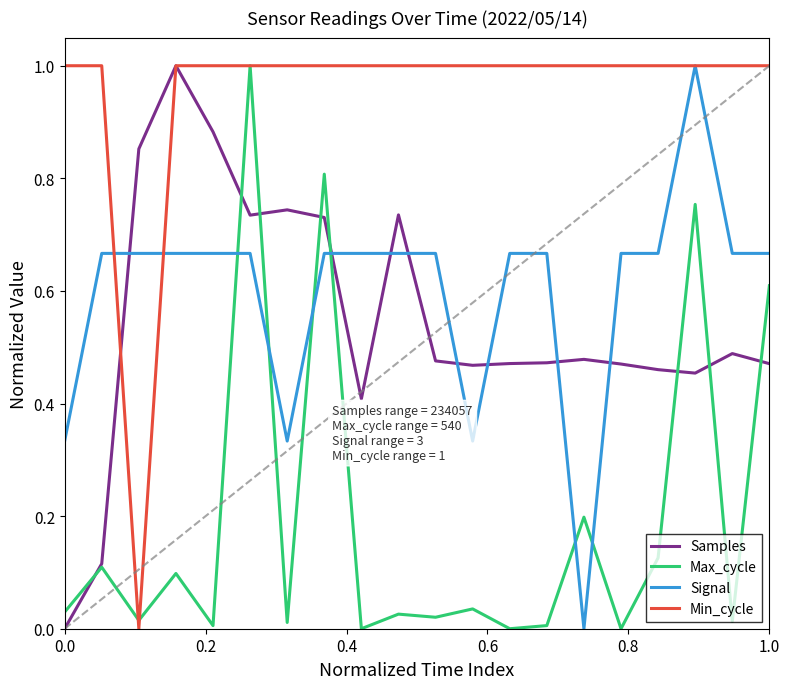

Which series ends up on top after the final intersection of Signal and Samples?

Signal